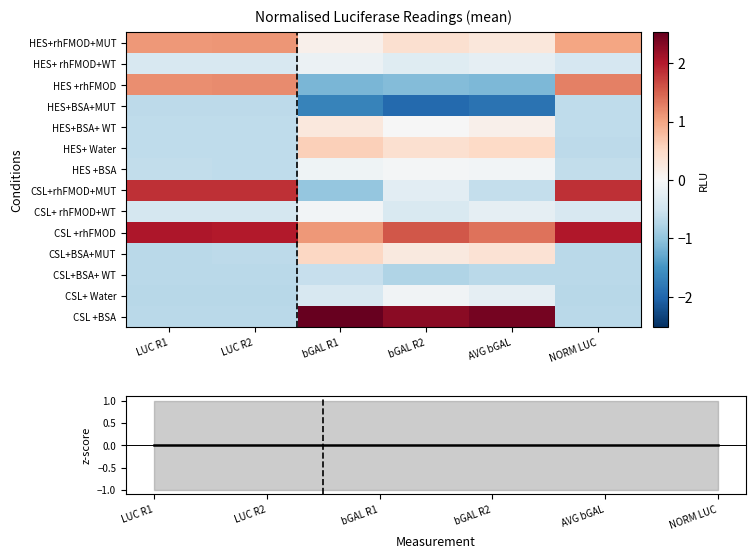

Which category has the lowest value in the HES+ Water series?

NORM LUC